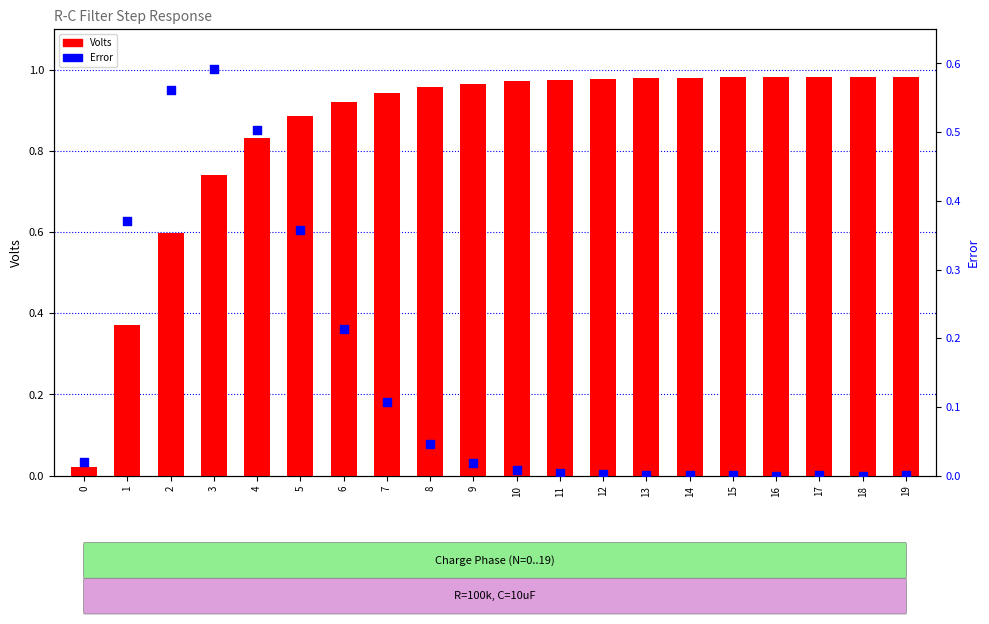

Which series contains the lowest Y value?

Error